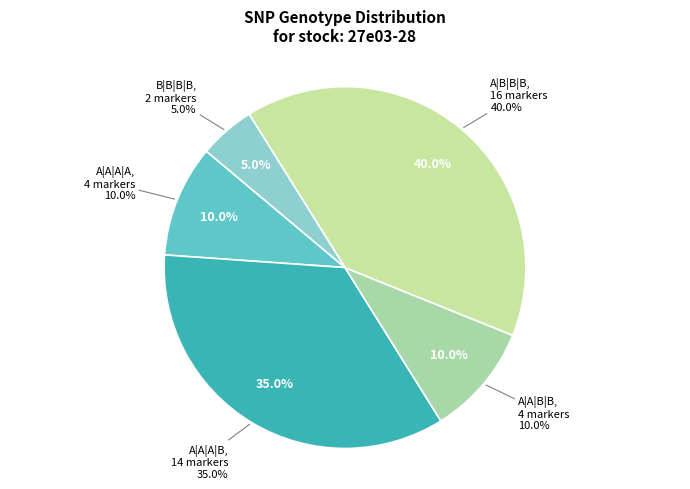

Which has a higher value, A|A|A|B or A|A|B|B?

A|A|A|B